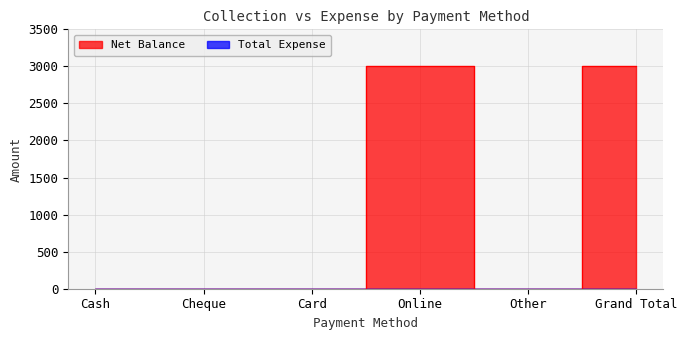

The value at Card is 0. True or false?

True